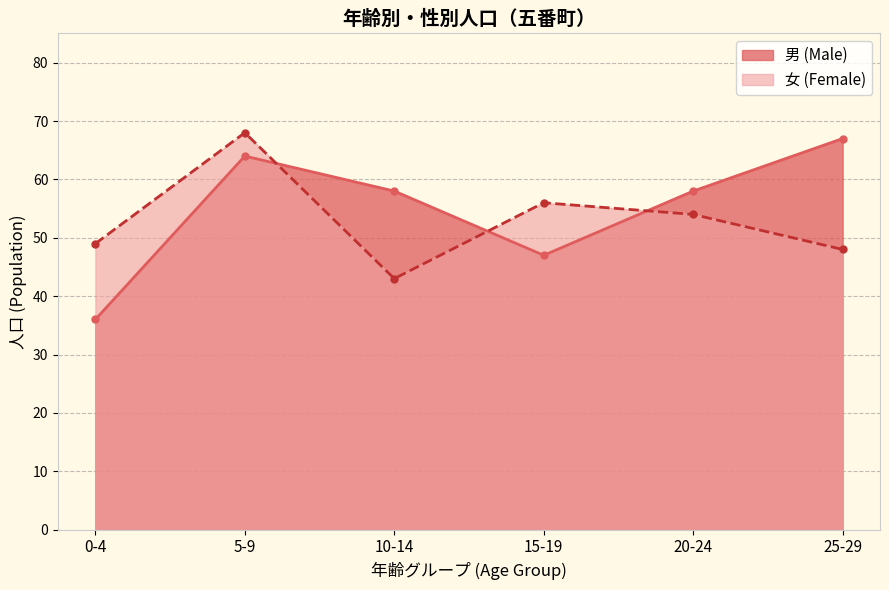

How many times do 女 (Female) and 男 (Male) cross each other?

3